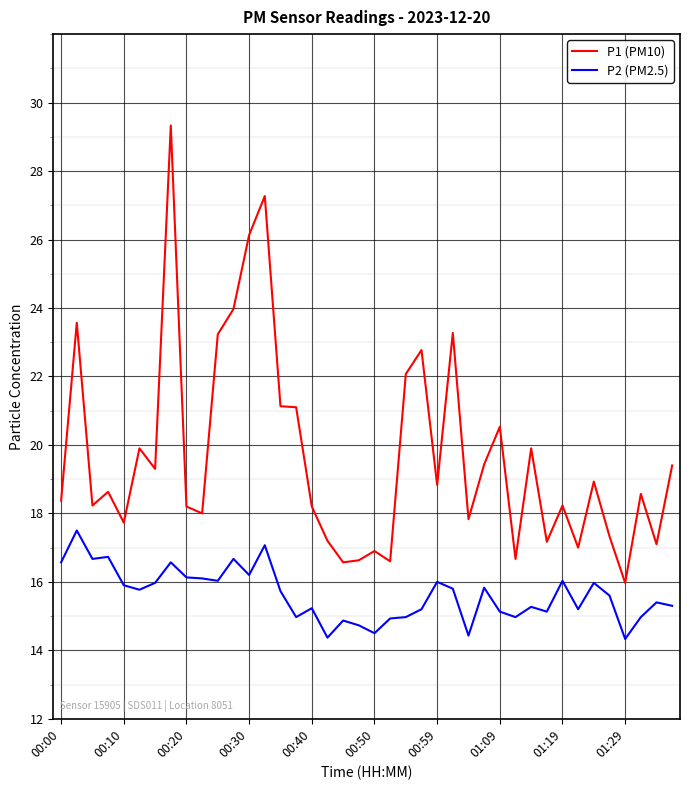

Which series has the largest total across all categories?

P1 (PM10)